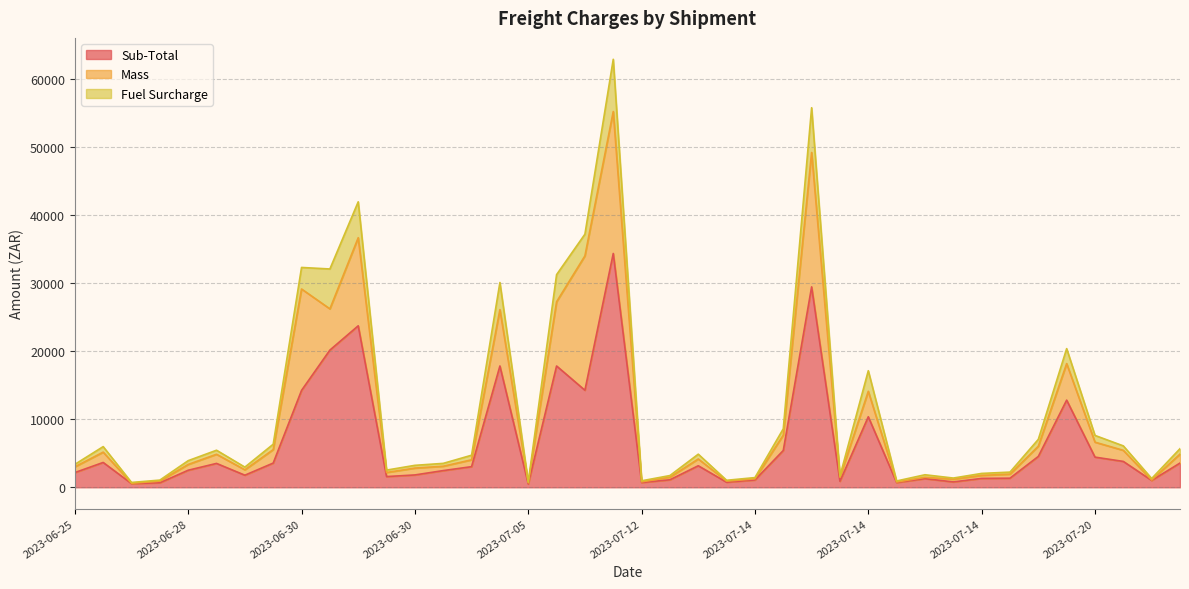

Which has a higher value, 2023-07-12 or 2023-06-29?

2023-06-29